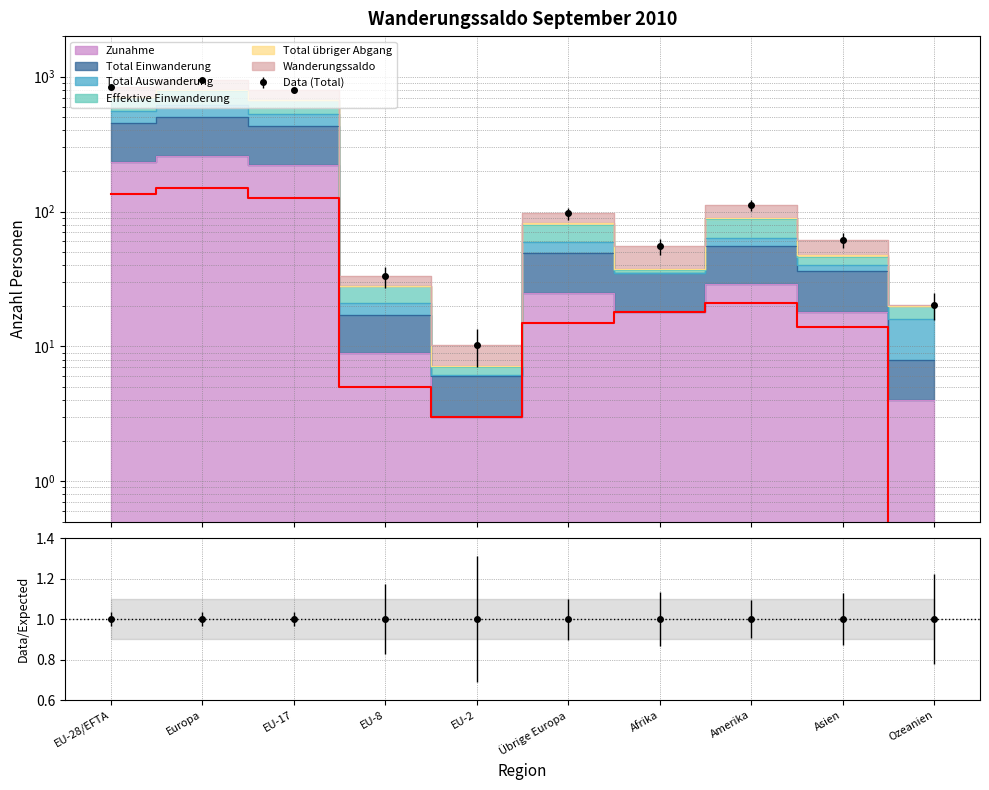

True or false: Total Auswanderung has more than 0 points higher than both neighbors.

True